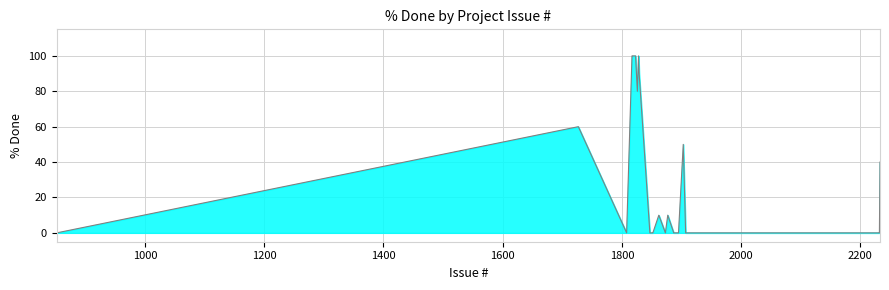

What is the difference between the second highest and second lowest values?

100